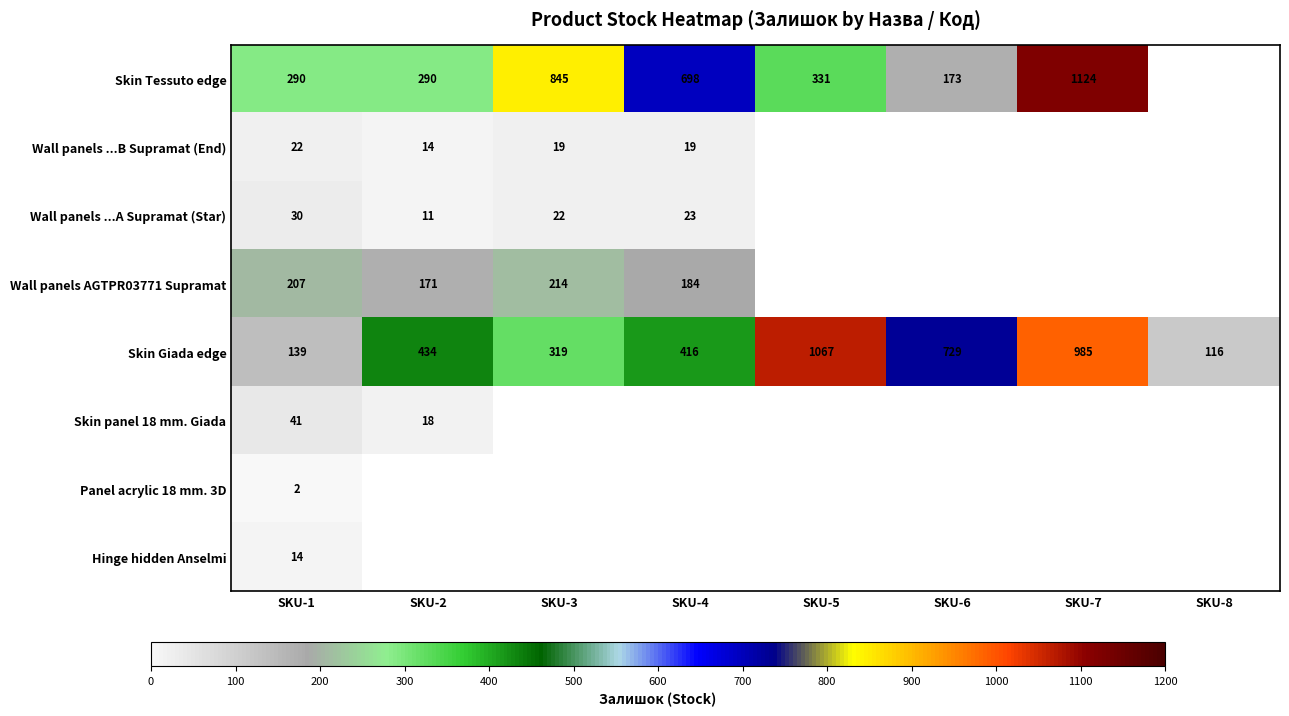

Rank the series at SKU-1 from highest to lowest value.

Skin Tessuto edge, Wall panels AGTPR03771 Supramat, Skin Giada edge, Skin panel 18 mm. Giada, Wall panels ...A Supramat (Star), Wall panels ...B Supramat (End), Hinge hidden Anselmi, Panel acrylic 18 mm. 3D